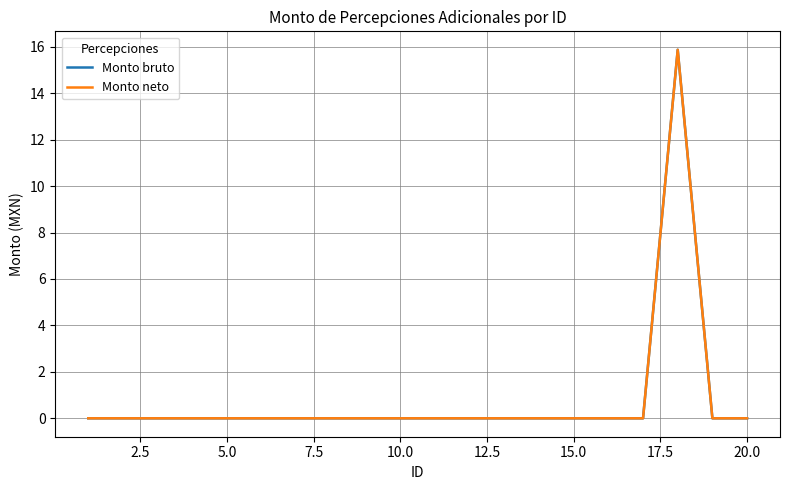

Reading left to right, transcribe all the data shown in this chart.

Monto bruto: 0.0	0.0	0.0	0.0	0.0	0.0	0.0	0.0	0.0	0.0	0.0	0.0	0.0	0.0	0.0	0.0	0.0	15.9	0.0	0.0
Monto neto: 0.0	0.0	0.0	0.0	0.0	0.0	0.0	0.0	0.0	0.0	0.0	0.0	0.0	0.0	0.0	0.0	0.0	15.9	0.0	0.0